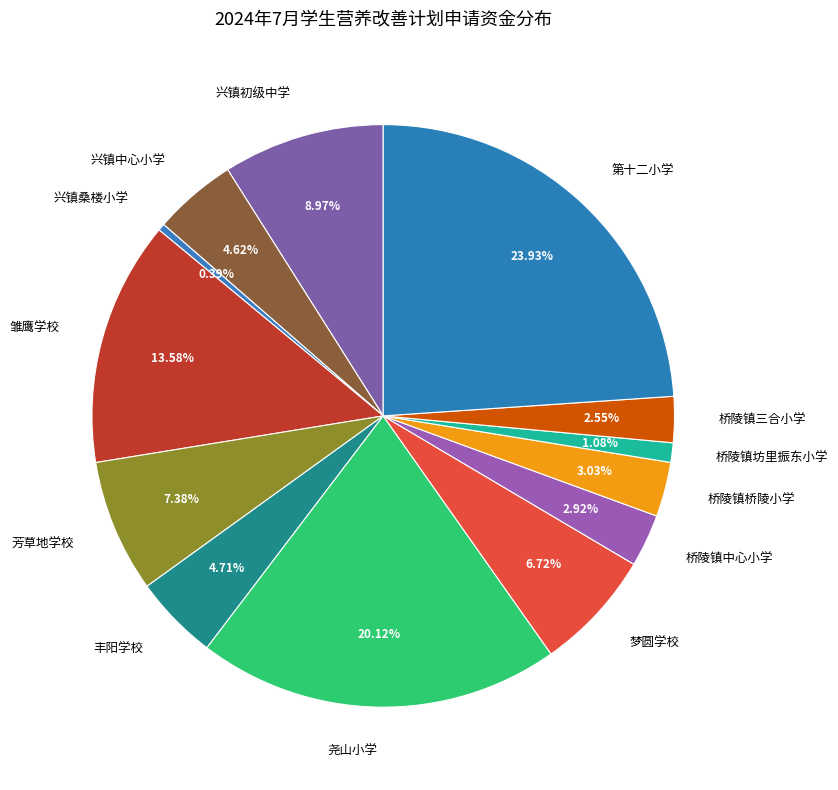

To the nearest percent, what percentage of the pie is 雏鹰学校?

14%